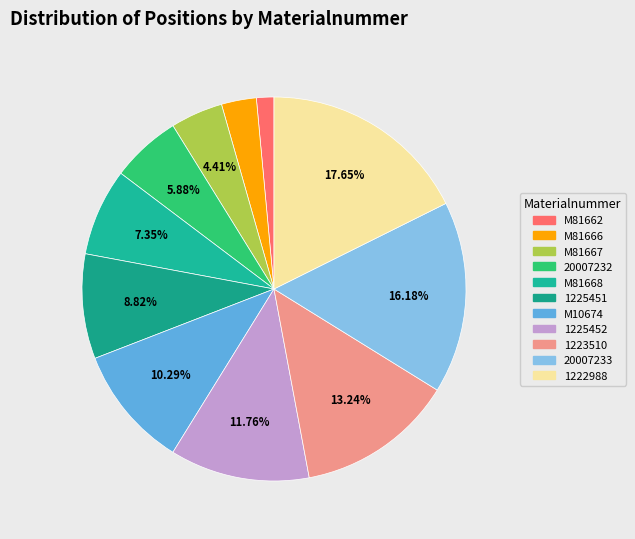

Which slice is the largest?

1222988